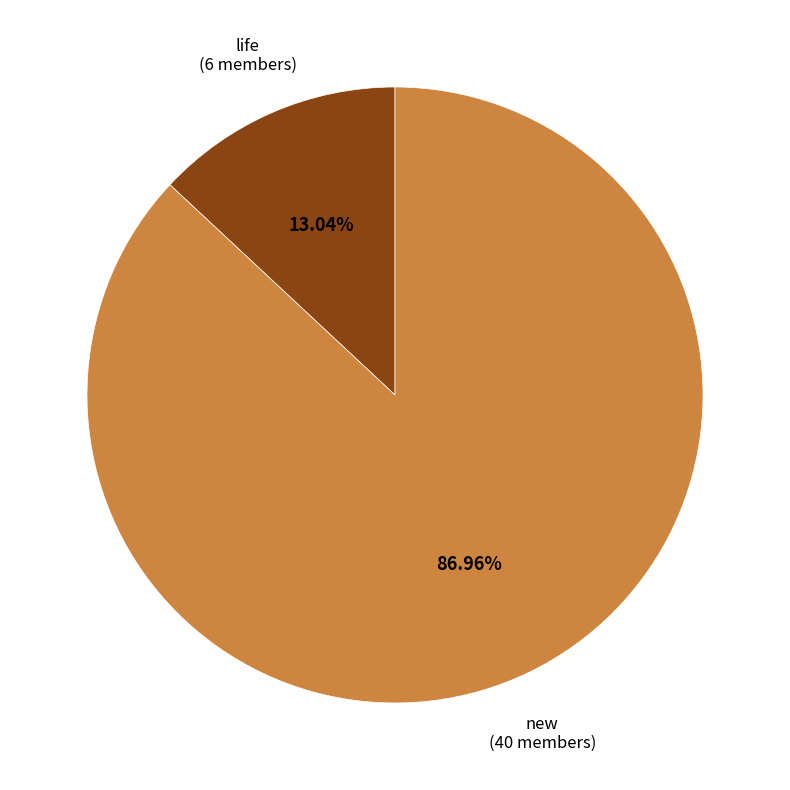

Between new and life, which is larger?

new